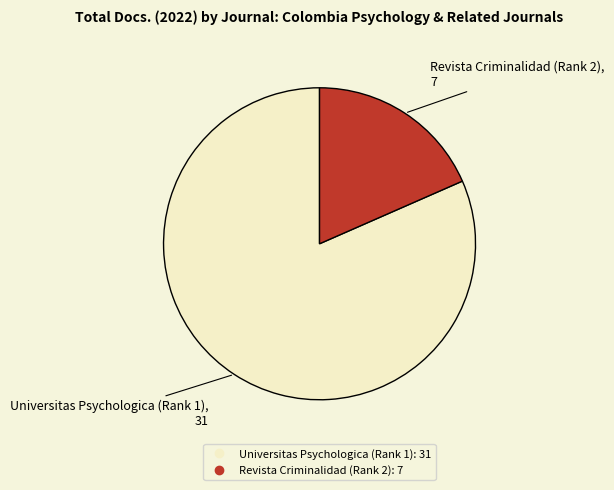

Which slice is the smallest?

Revista Criminalidad (Rank 2)